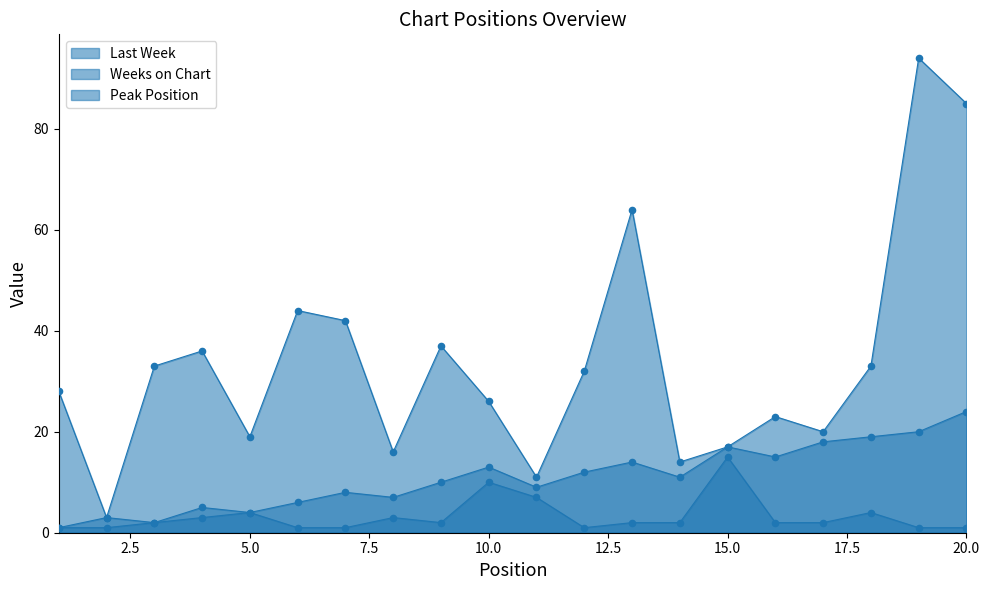

What are all the series names shown in the legend?

Last Week, Weeks on Chart, Peak Position